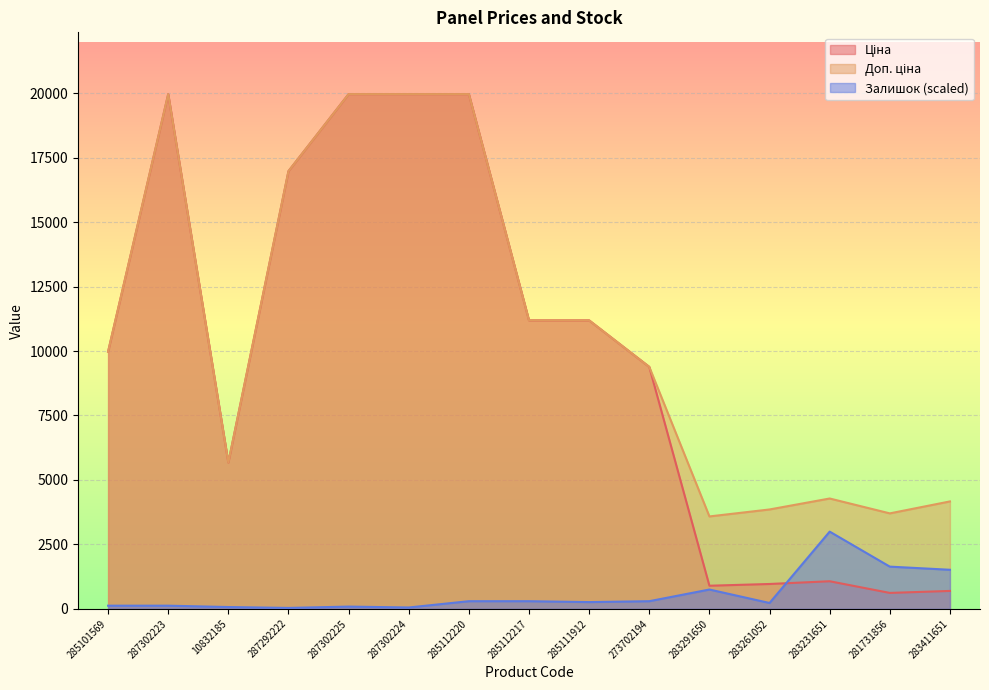

Reading left to right, list all the values displayed in this chart.

Ціна: 9975.0	19964.2	5673.8	16976.3	19964.2	19964.2	19964.2	11188.2	11188.2	9384.0	895.9	963.5	1069.8	617.0	694.3
Доп. ціна: 9975.0	19964.2	5673.8	16976.3	19964.2	19964.2	19964.2	11188.2	11188.2	9384.0	3583.6	3854.0	4279.1	3701.9	4165.6
Залишок: 121.9	121.9	69.6	34.8	87.1	52.2	296.0	296.0	261.2	296.0	748.7	226.3	2994.6	1636.6	1514.7